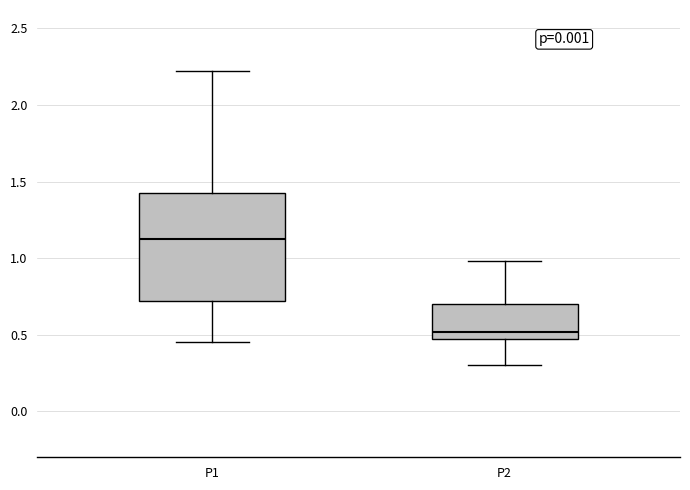

Reading left to right, read every box against the y-axis: the position of its median line, the range the box covers, and the ends of its whiskers. The values are not printed on the chart, so give them approximately, as read against the axis.

P1: median 1.15, box 0.70 to 1.45, whiskers 0.45 to 2.20
P2: median 0.50, box 0.45 to 0.70, whiskers 0.30 to 1.00